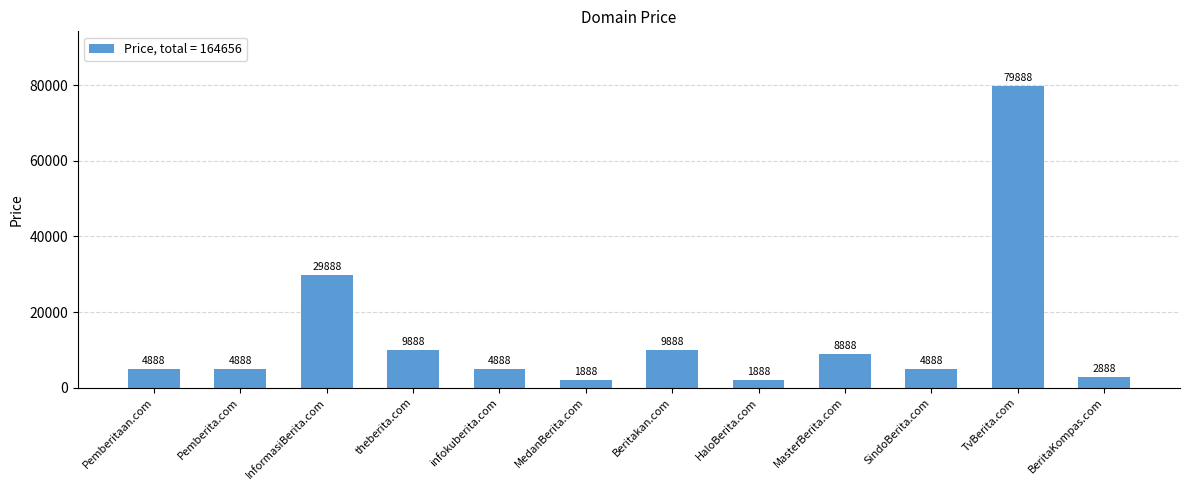

Reading left to right, extract all data points from this chart.

Pemberitaan.com=4888	Pemberita.com=4888	InformasiBerita.com=29888	theberita.com=9888	infokuberita.com=4888	MedanBerita.com=1888	Beritakan.com=9888	HaloBerita.com=1888	MasterBerita.com=8888	SindoBerita.com=4888	TvBerita.com=79888	BeritaKompas.com=2888